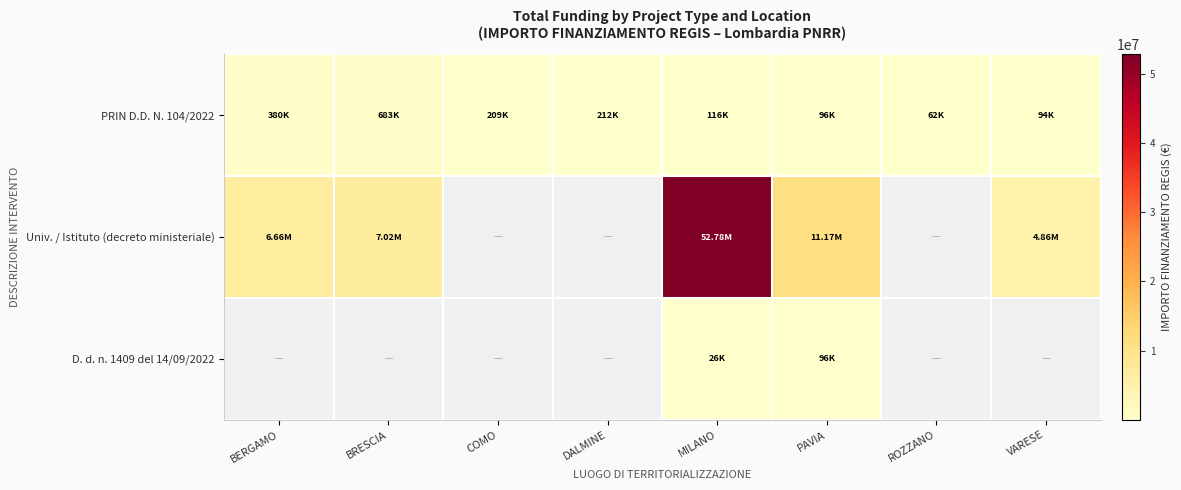

Which series has the largest range (max minus min)?

Univ. / Istituto (decreto ministeriale)